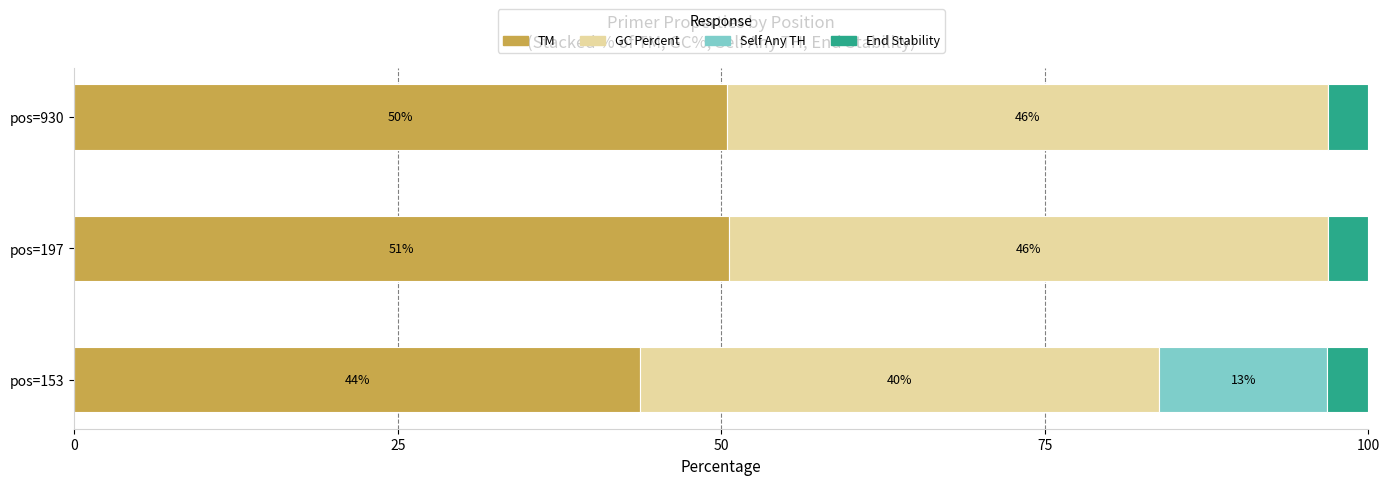

What are all the series names shown in the legend?

TM, GC Percent, Self Any TH, End Stability